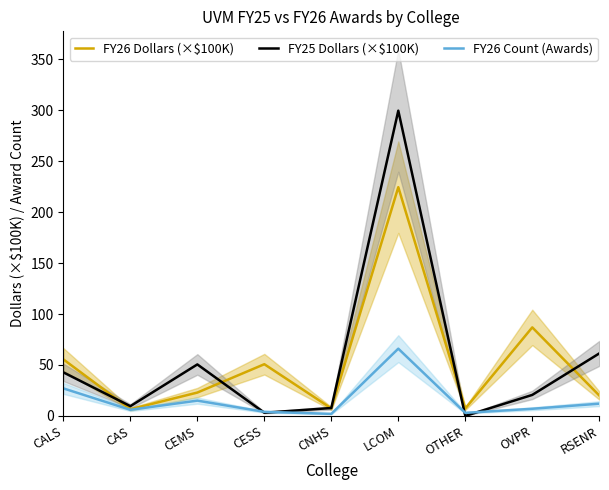

What is the label of the 9th point from the right?

CALS